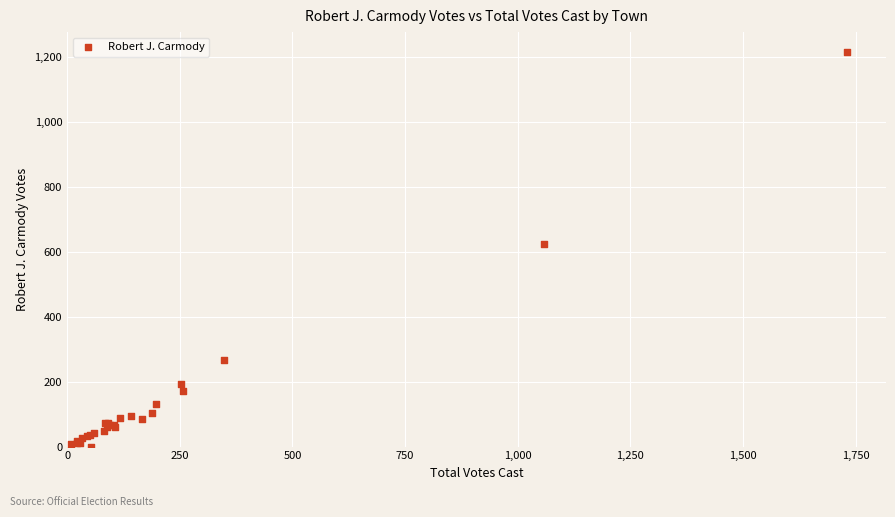

What Y value in the scatter plot is closest to 608?

623